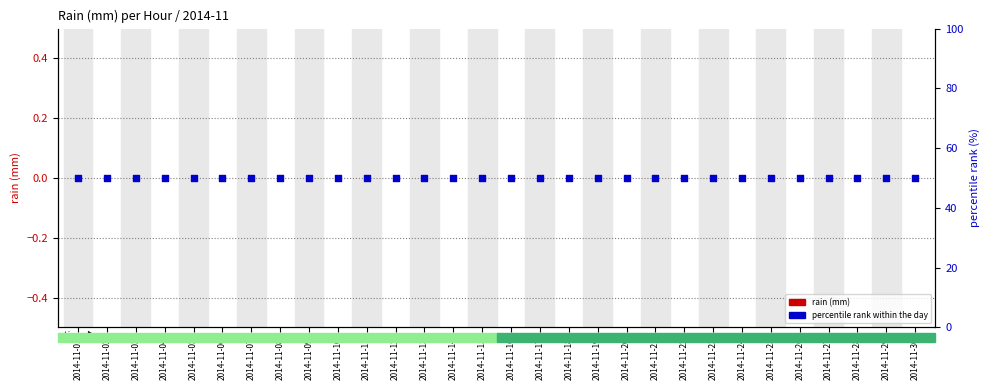

Which series contains the highest Y value?

percentile rank within the day